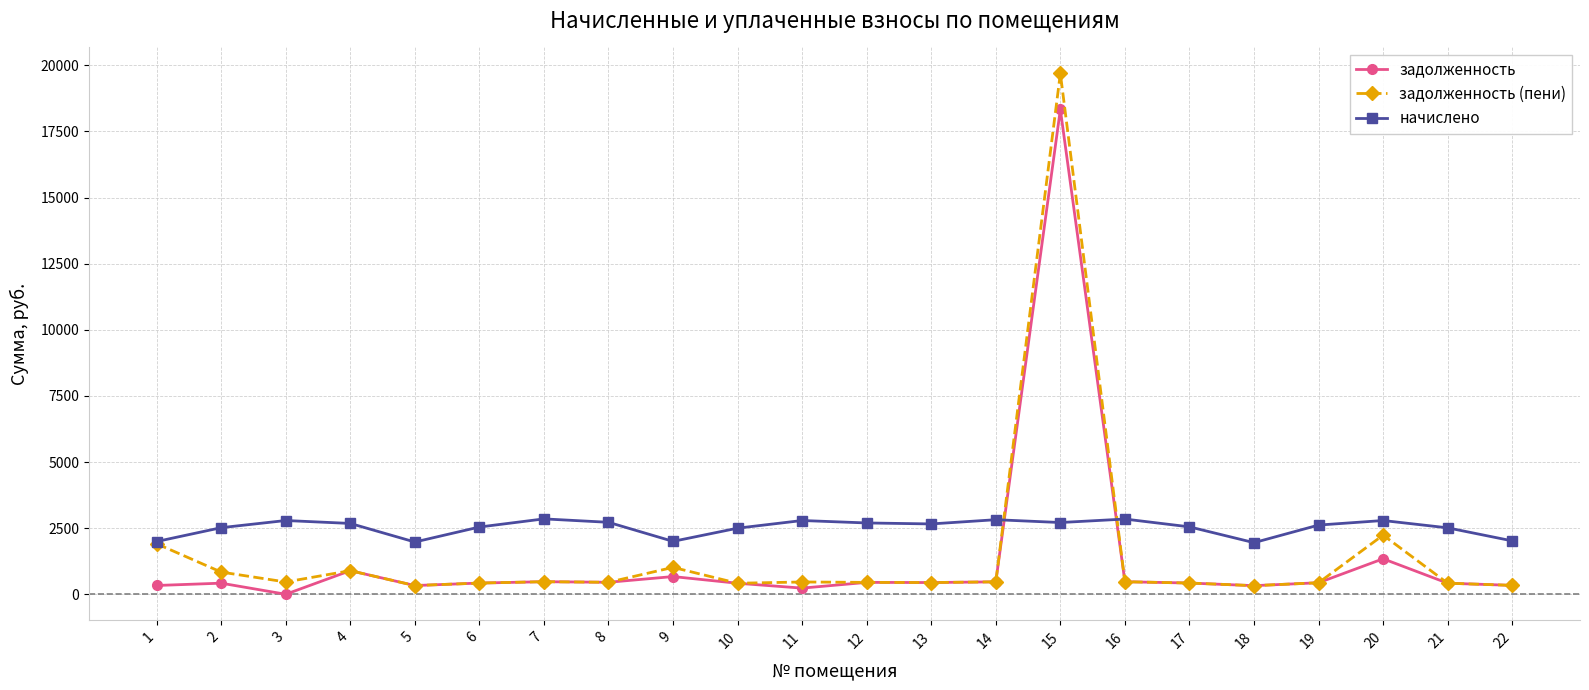

How many positive values does the задолженность series have?

21